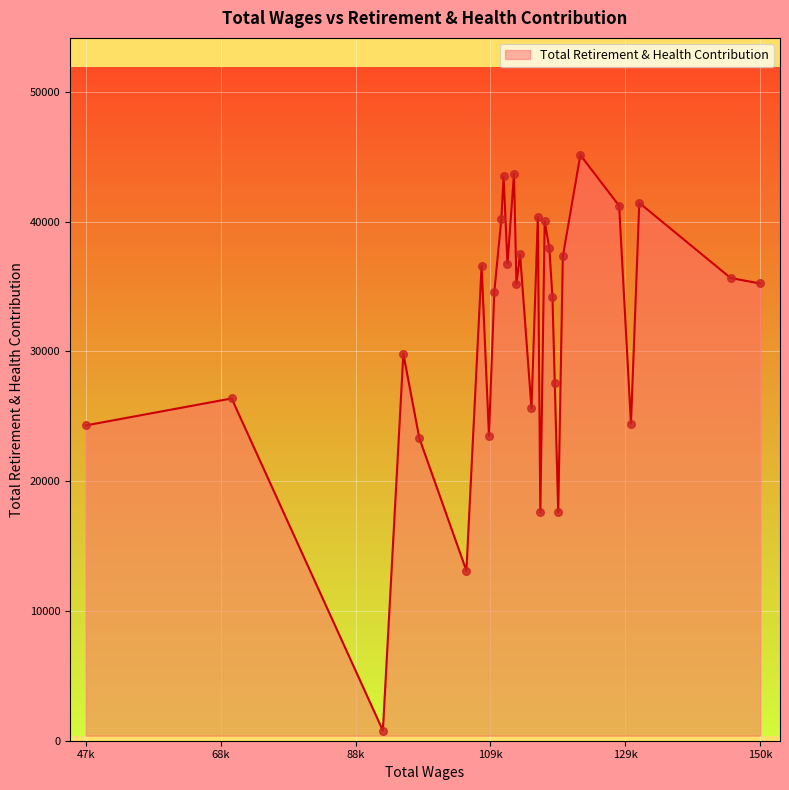

What is the difference between the maximum and minimum values?

44351